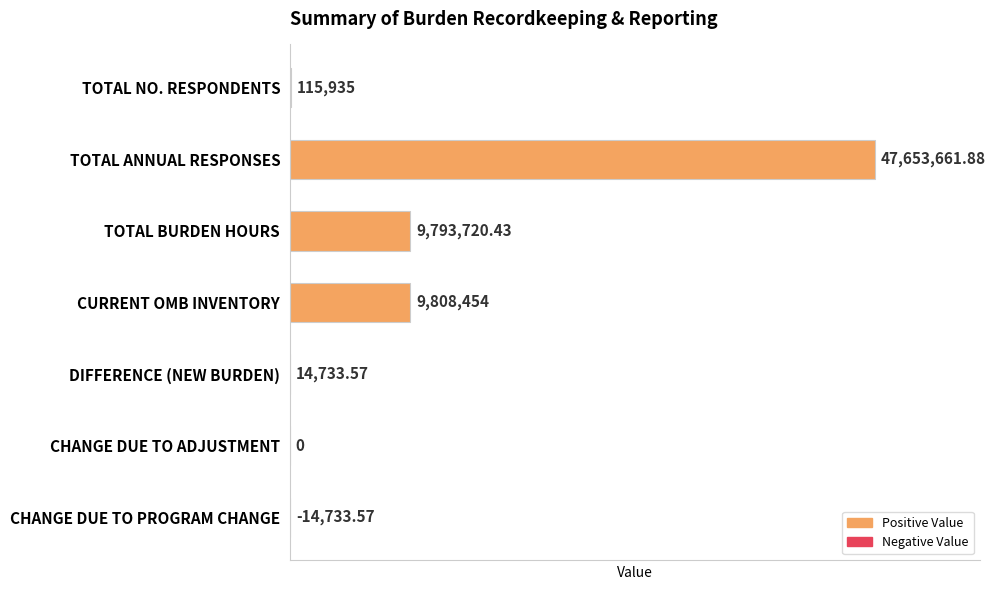

Which has a higher value, CHANGE DUE TO PROGRAM CHANGE or TOTAL NO. RESPONDENTS?

TOTAL NO. RESPONDENTS